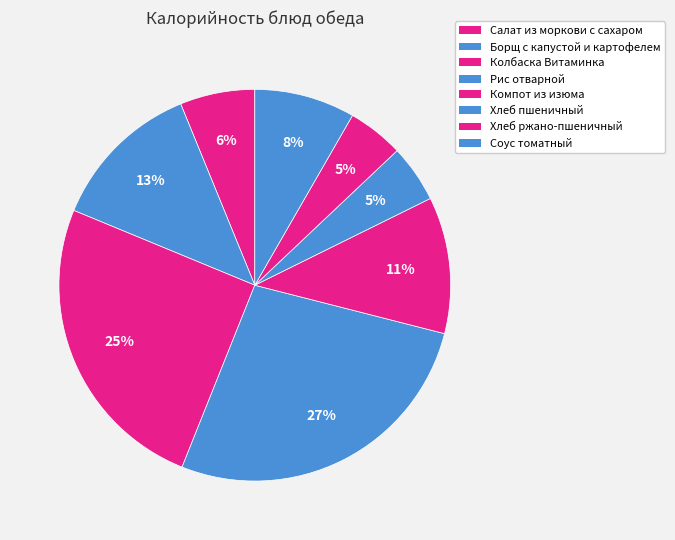

Does Рис отварной account for over 50% of the chart?

No